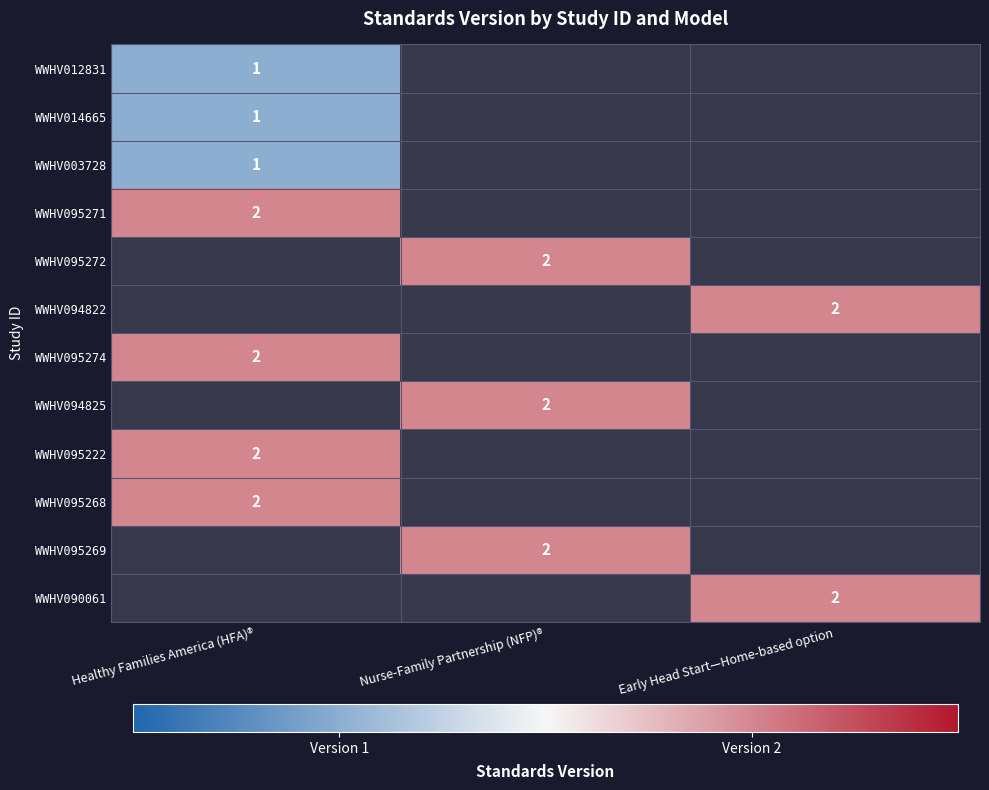

How many values in WWHV012831 are above zero?

1